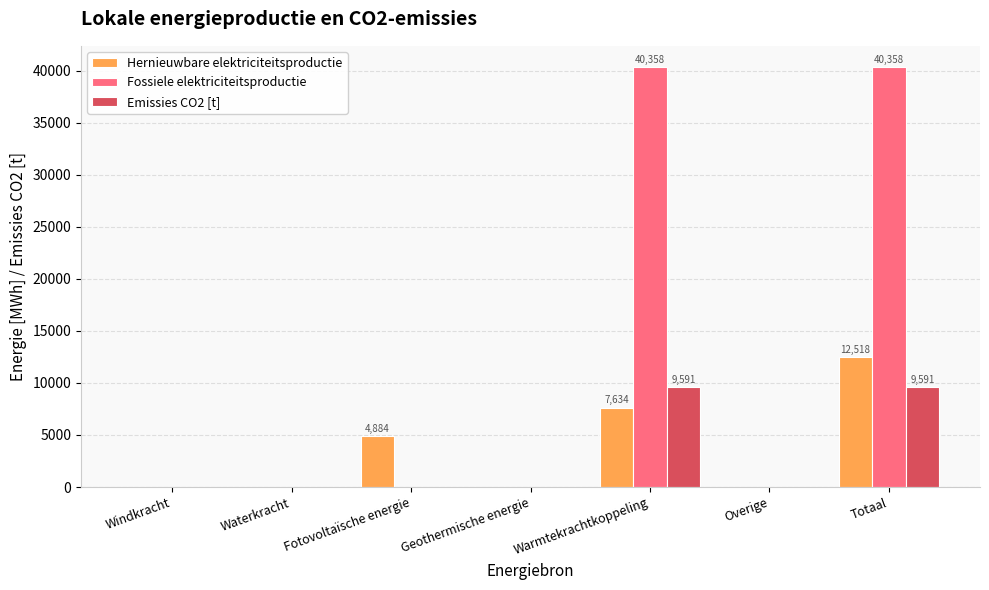

What is the total value across all series at Warmtekrachtkoppeling?

57583.5